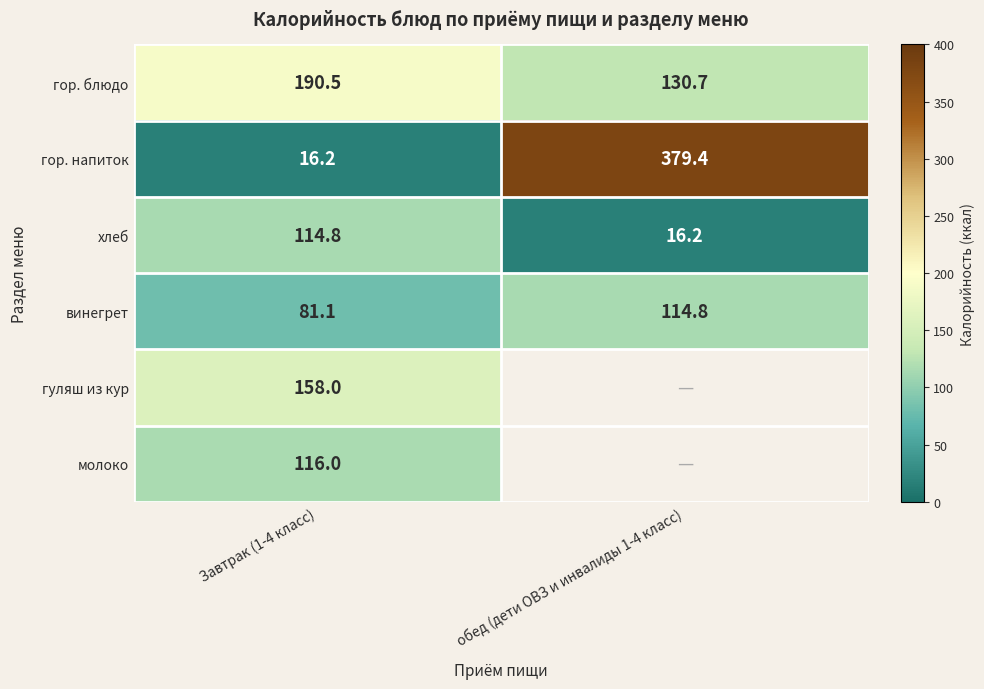

At which label does гор. напиток reach its peak?

обед (дети ОВЗ и инвалиды 1-4 класс)